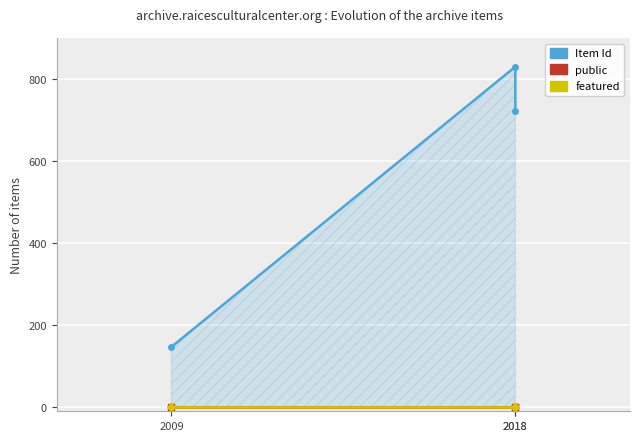

At which label is Item Id closest to 488?

2018